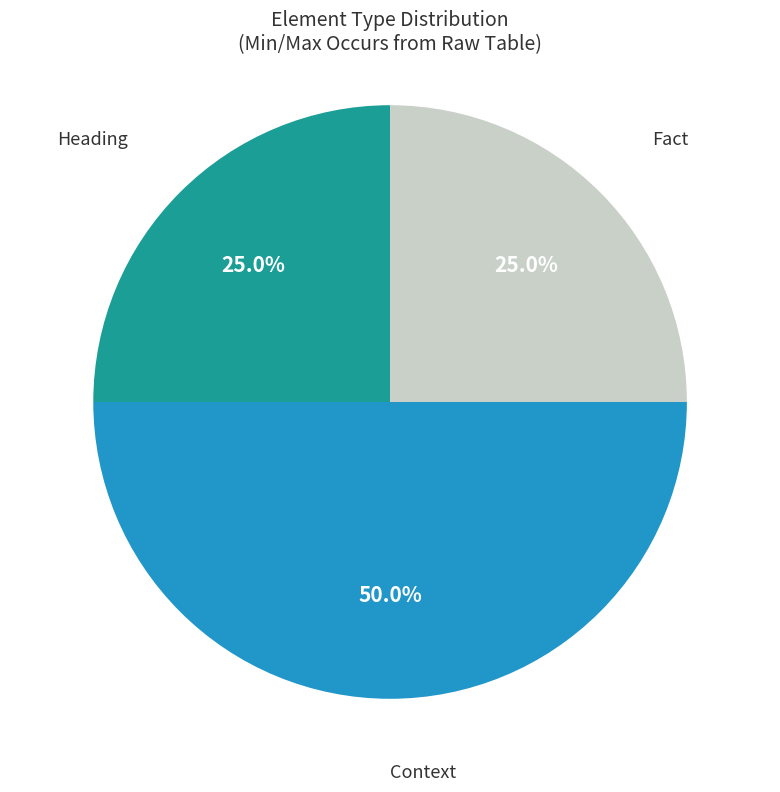

To the nearest percent, what is the average slice percentage?

33%